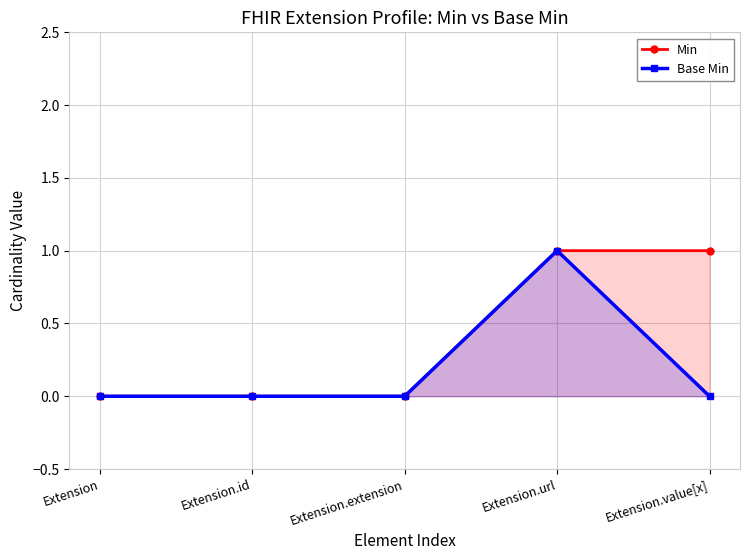

Rank the series at Extension.id from highest to lowest value.

Min, Base Min